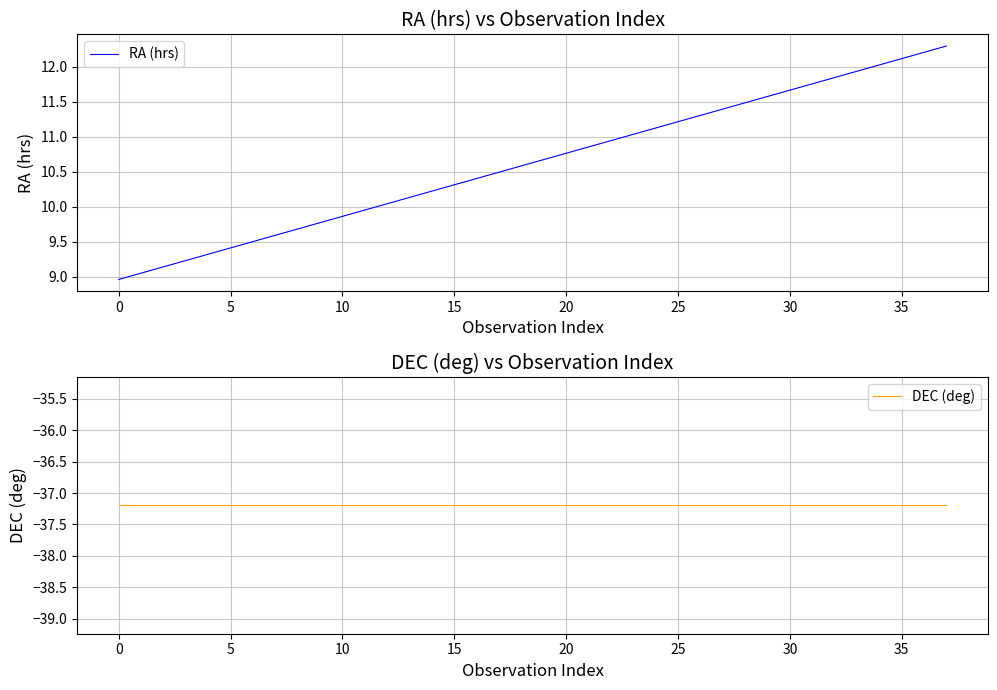

True or false: RA (hrs) and DEC (deg) intersect in this chart.

False